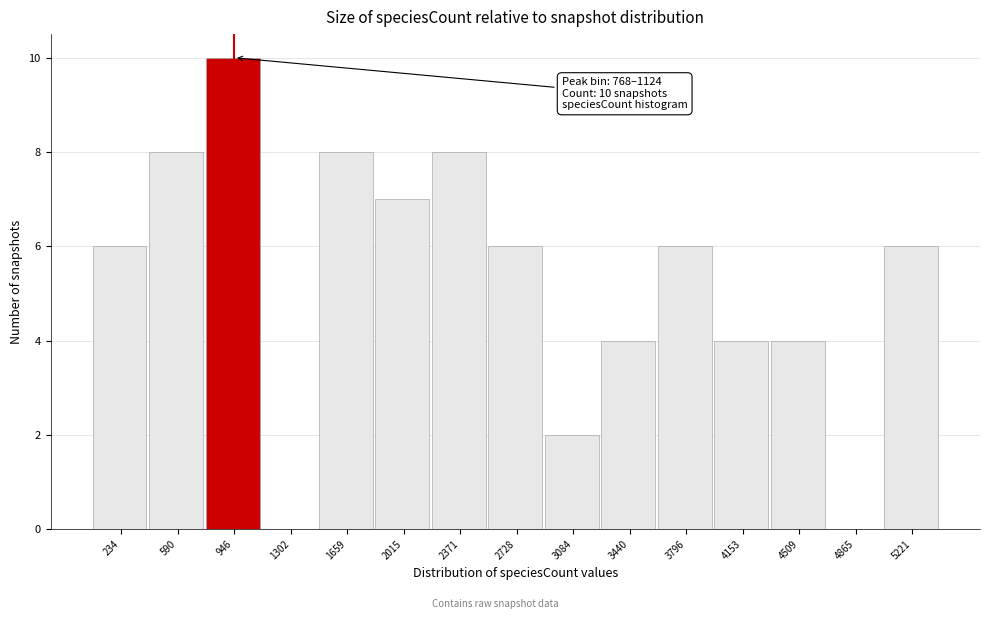

Over which range of the x-axis is the bar tallest?

750 to 1100